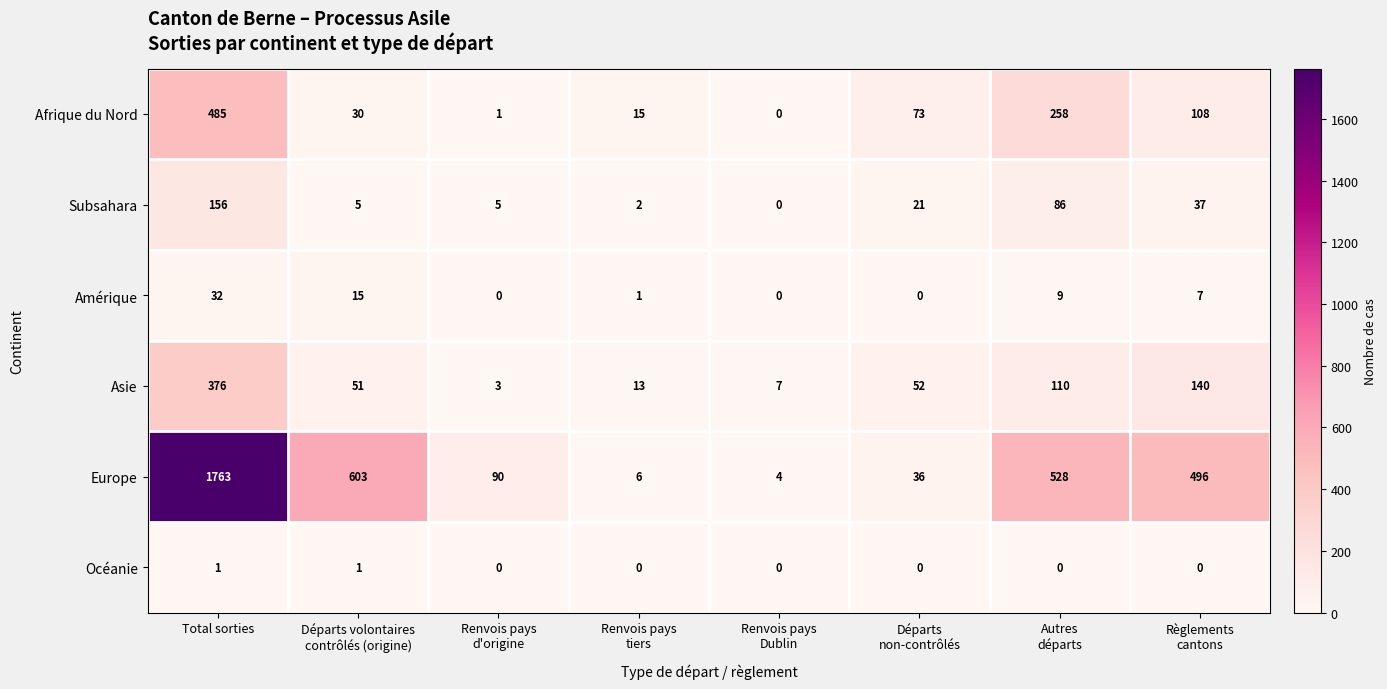

What is the average value of the Europe series?

441